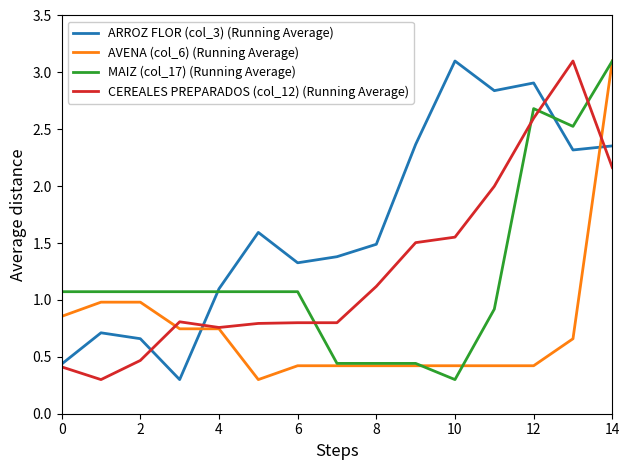

How many intersections are there between AVENA (col_6) (Running Average) and ARROZ FLOR (col_3) (Running Average)?

2